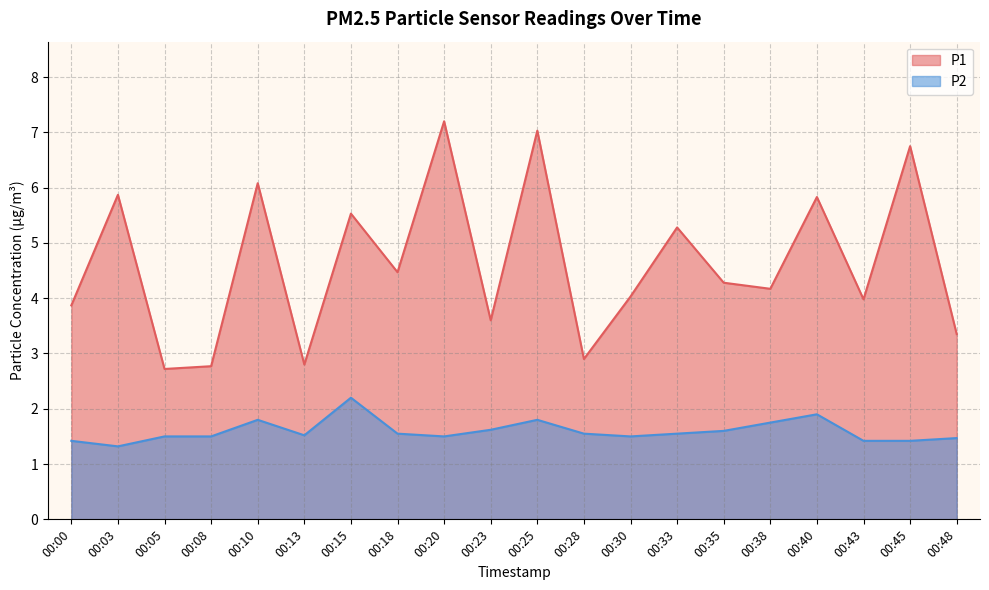

How many distinct data groups are displayed?

2